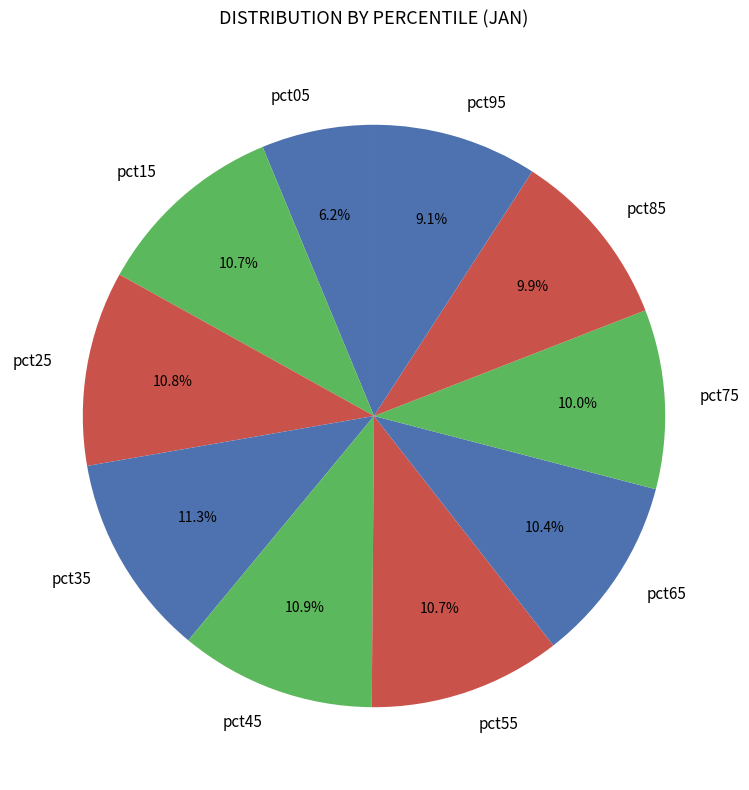

To the nearest percent, what is the average slice percentage?

10%